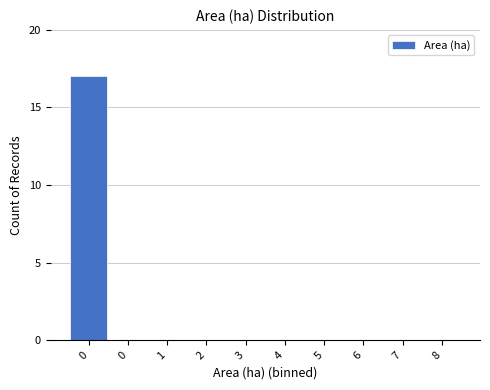

How many categories are shown in the chart?

10